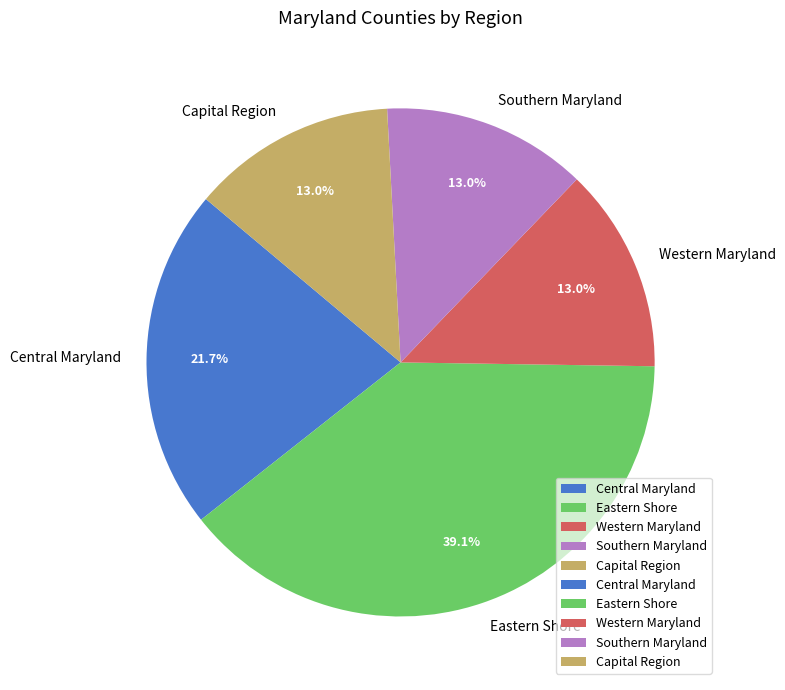

Between Eastern Shore and Central Maryland, which is larger?

Eastern Shore